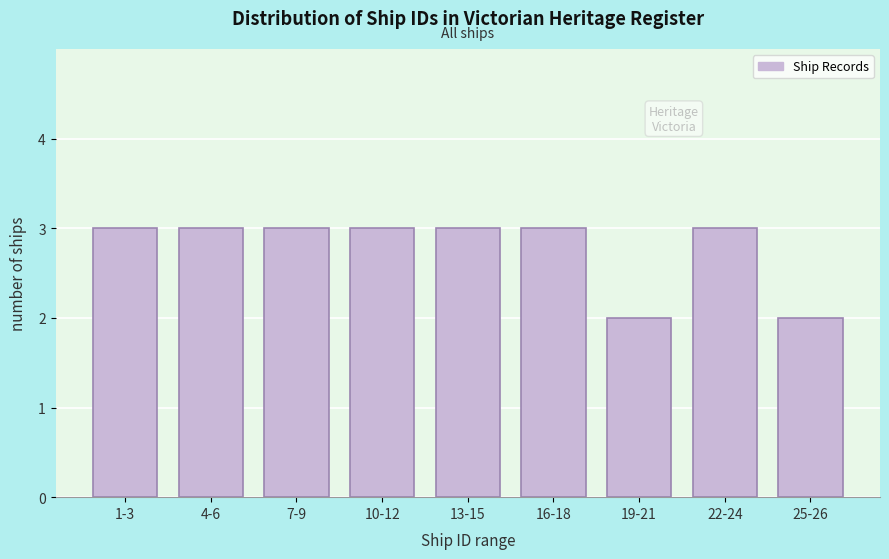

Reading left to right, extract all data points from this chart.

1-3=3	4-6=3	7-9=3	10-12=3	13-15=3	16-18=3	19-21=2	22-24=3	25-26=2